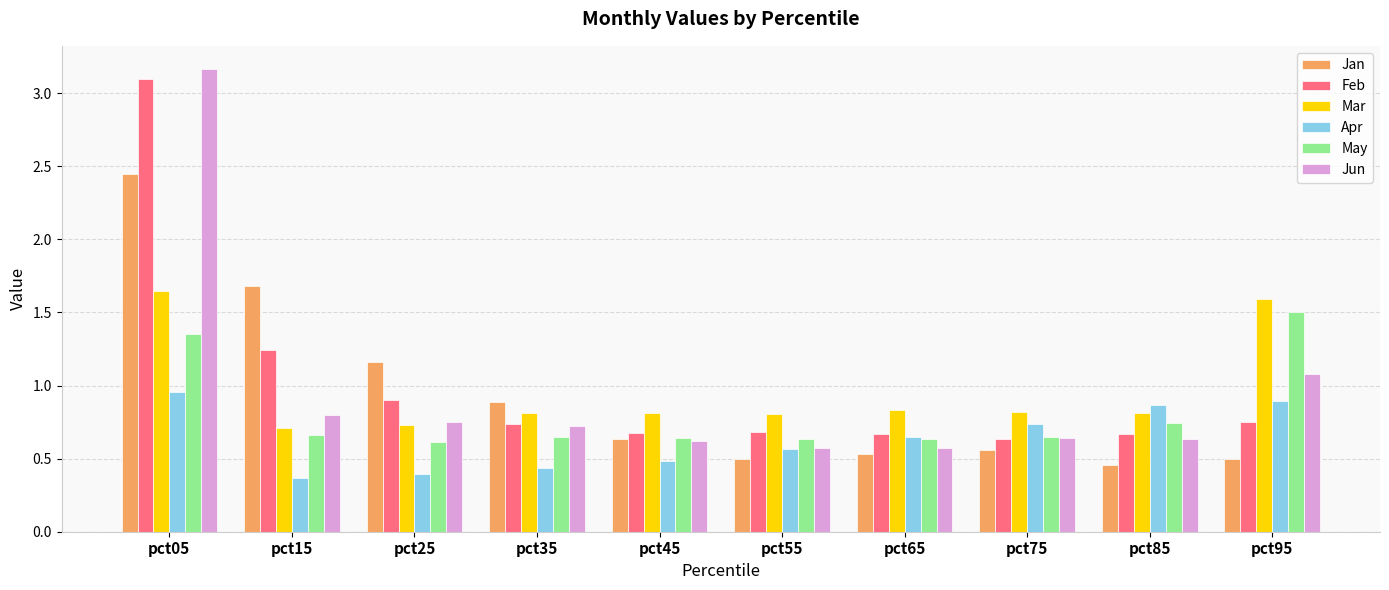

What is the maximum value for May?

1.5